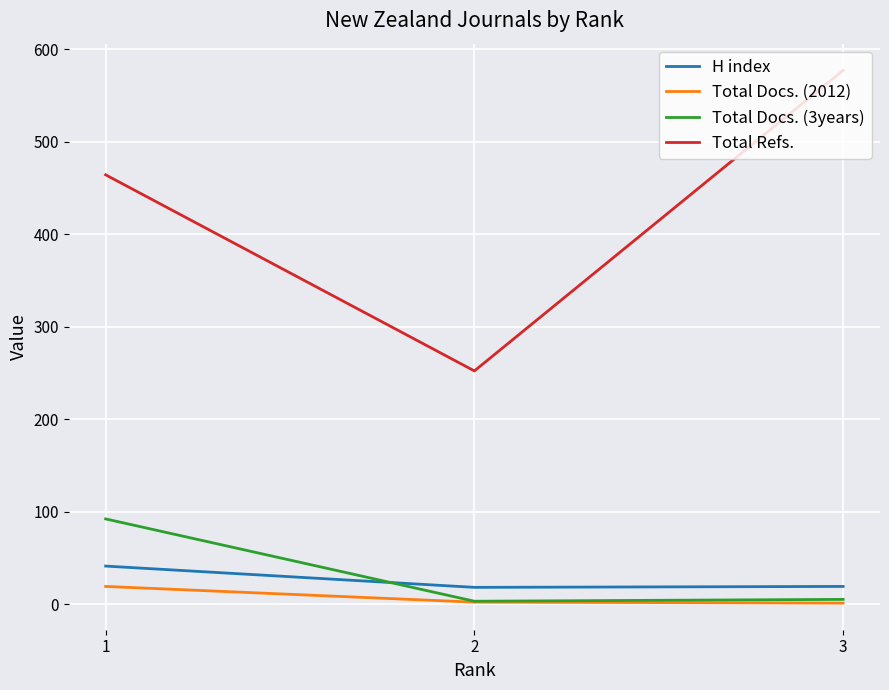

Which category has the highest value across all series?

3